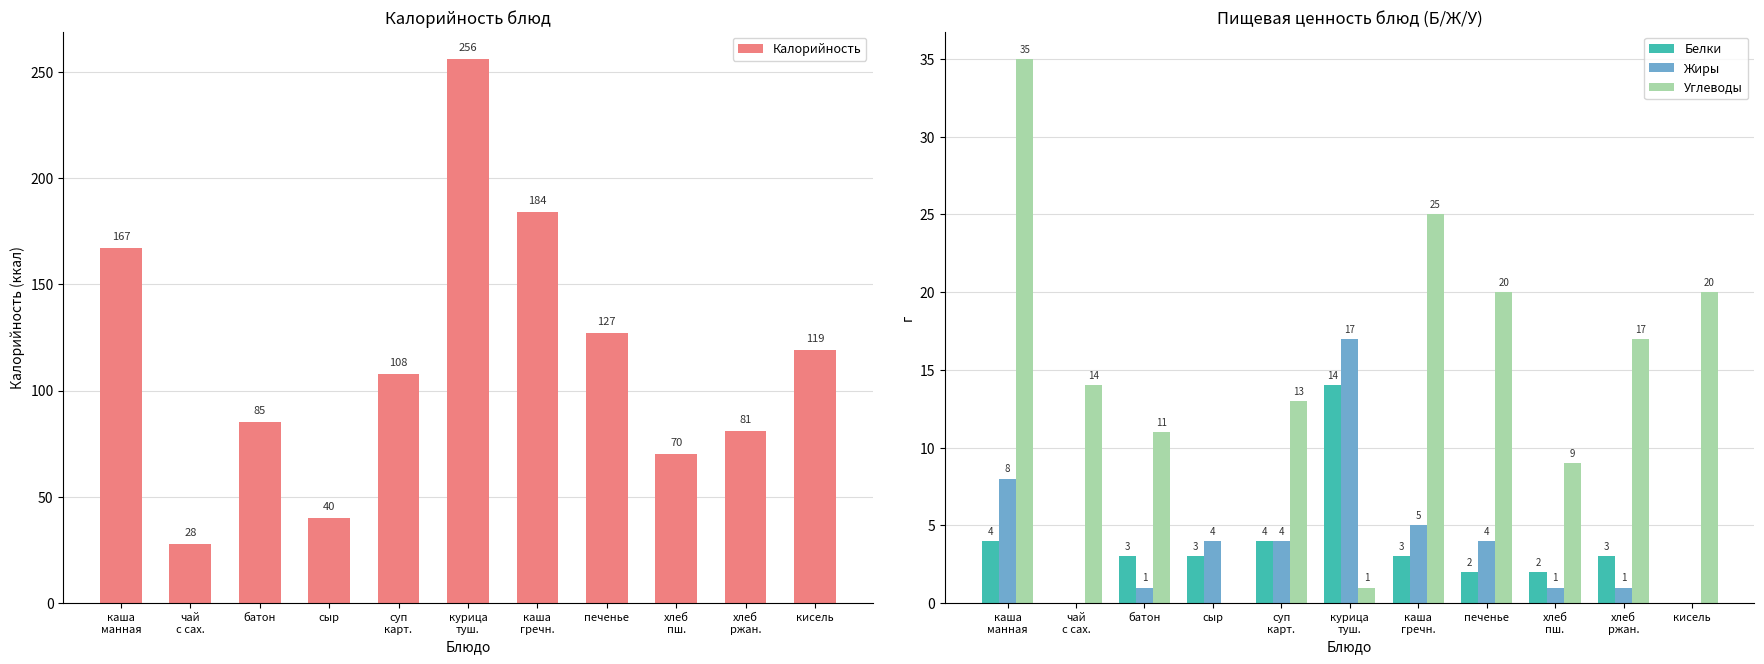

What is the sum of the Жиры values at каша
манная and хлеб
пш.?

9